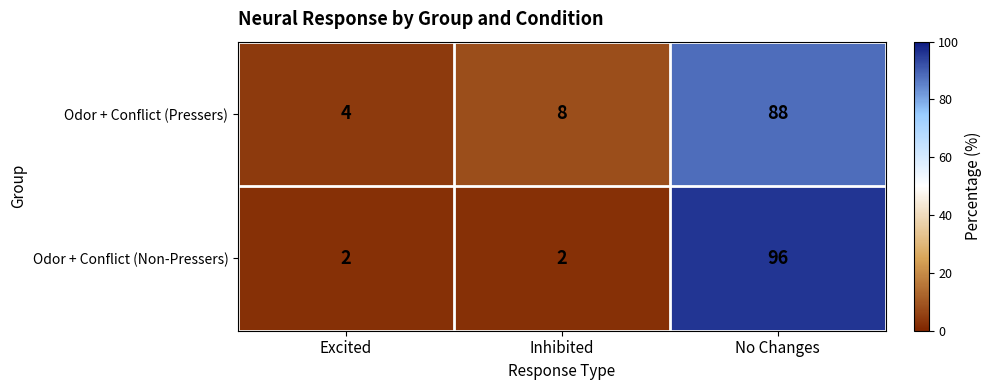

Which series has the largest range (max minus min)?

Odor + Conflict (Non-Pressers)